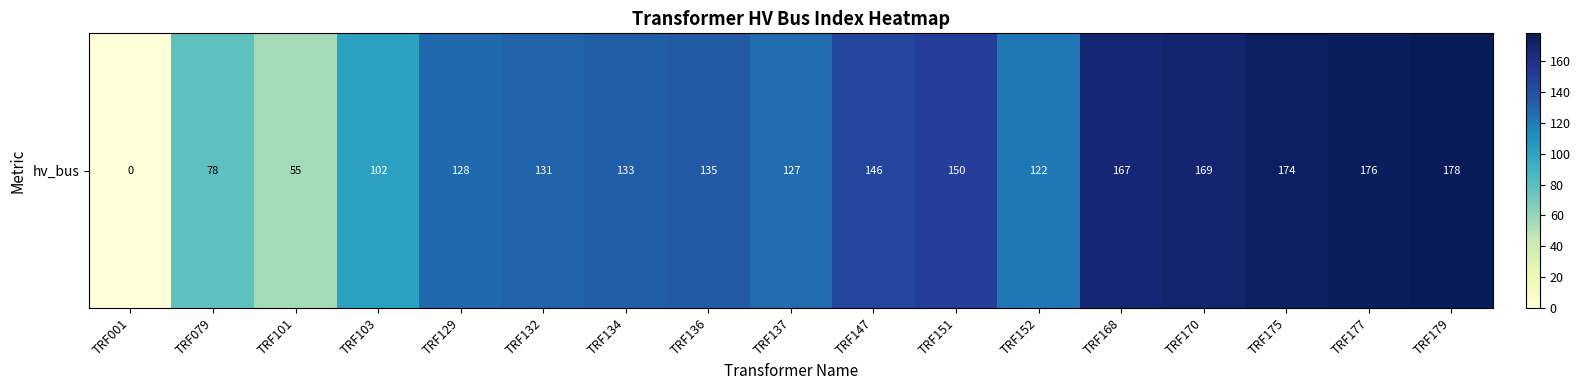

Reading left to right, extract all data points from this chart.

0	78	55	102	128	131	133	135	127	146	150	122	167	169	174	176	178